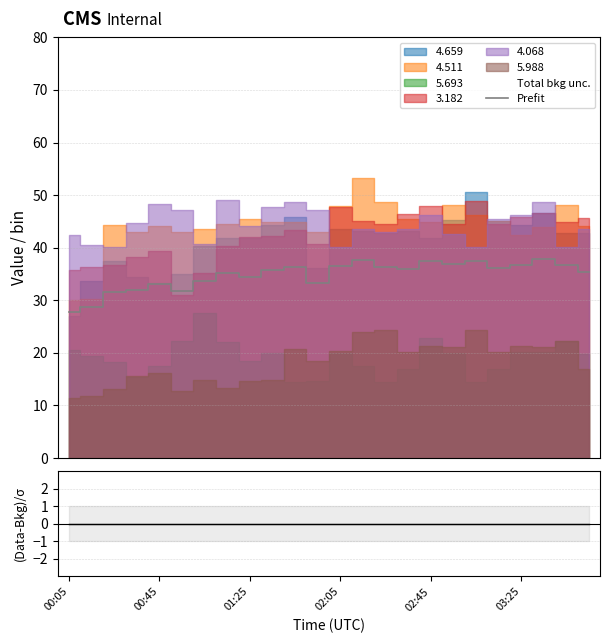

True or false: Prefit and (Sum-Bkg)/σ intersect in this chart.

False